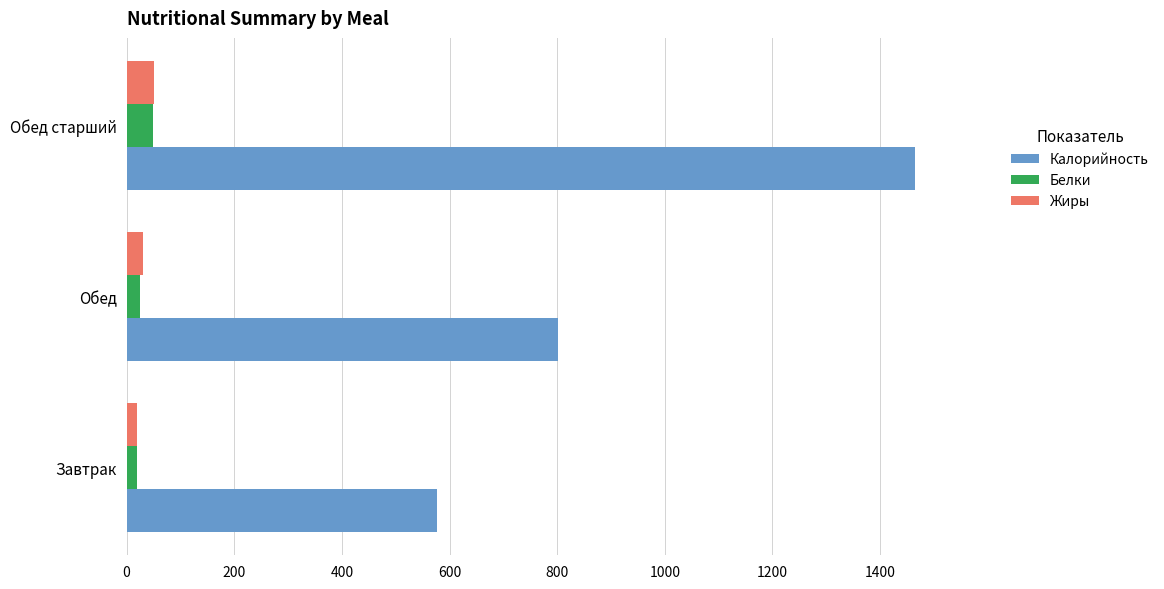

What is the maximum value shown in the chart?

1465.0